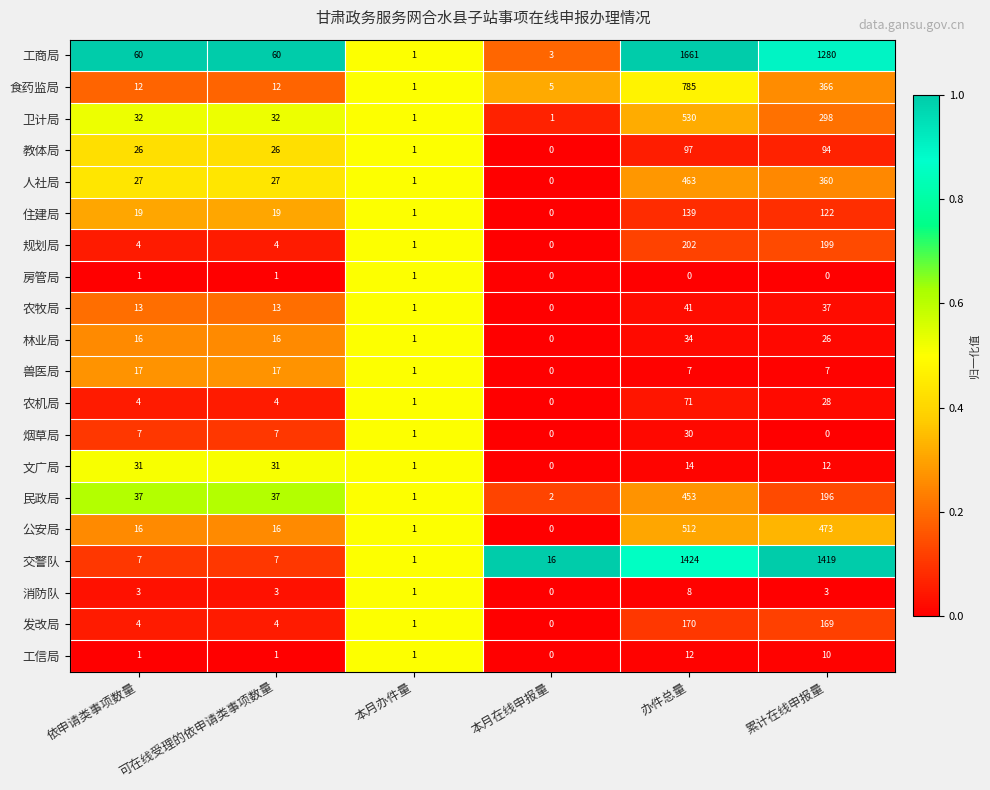

Which category has the highest value across all series?

办件总量